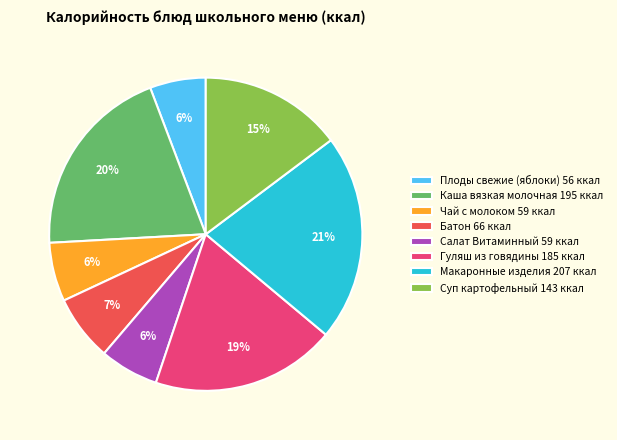

Between Салат Витаминный and Суп картофельный, which is larger?

Суп картофельный